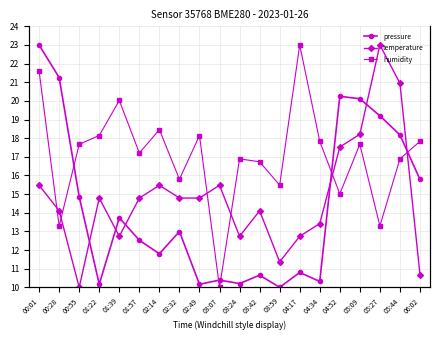

Where is humidity nearest to the value 16?

02:32